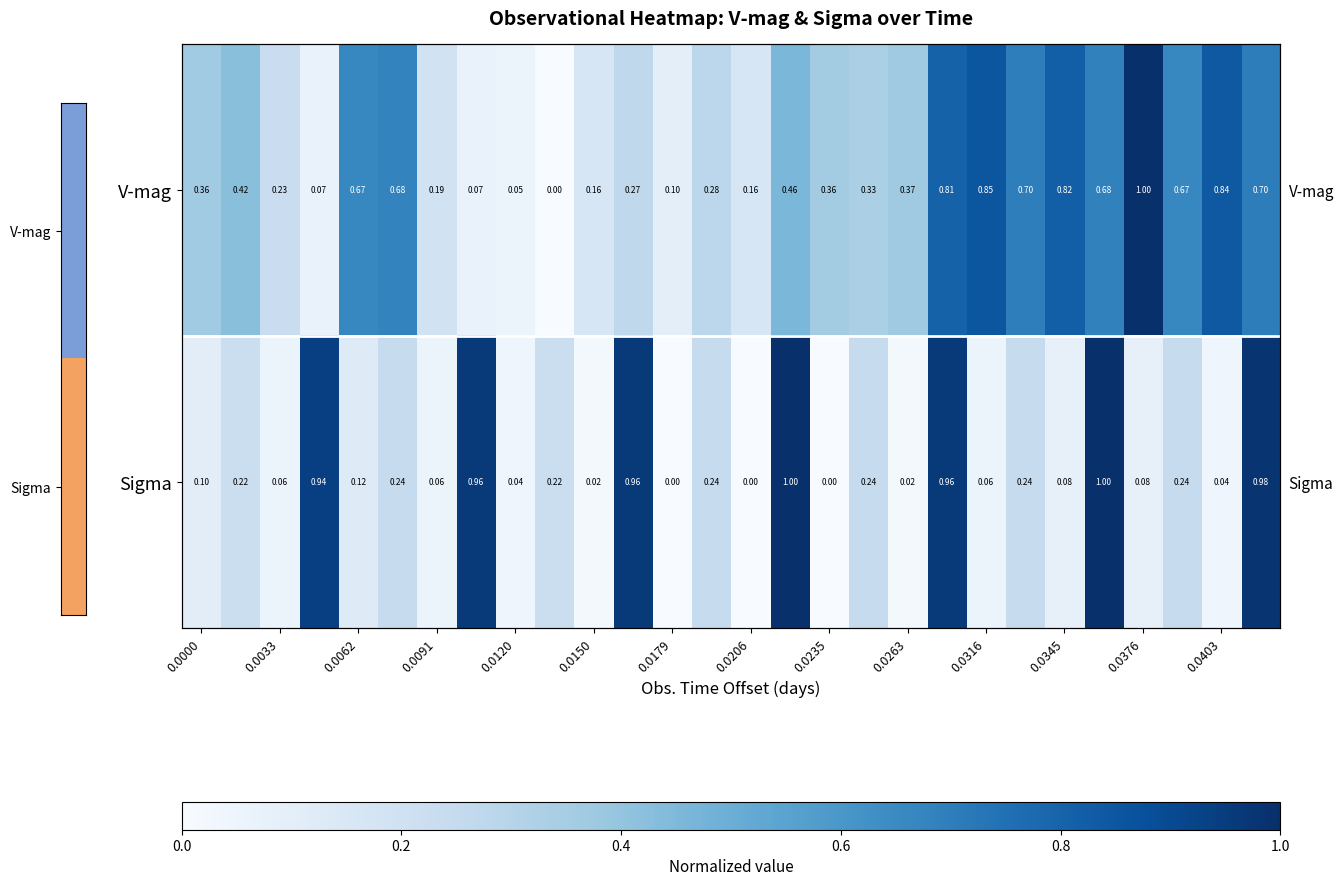

What is the spread (max minus min) of values at 0.0263?

0.3